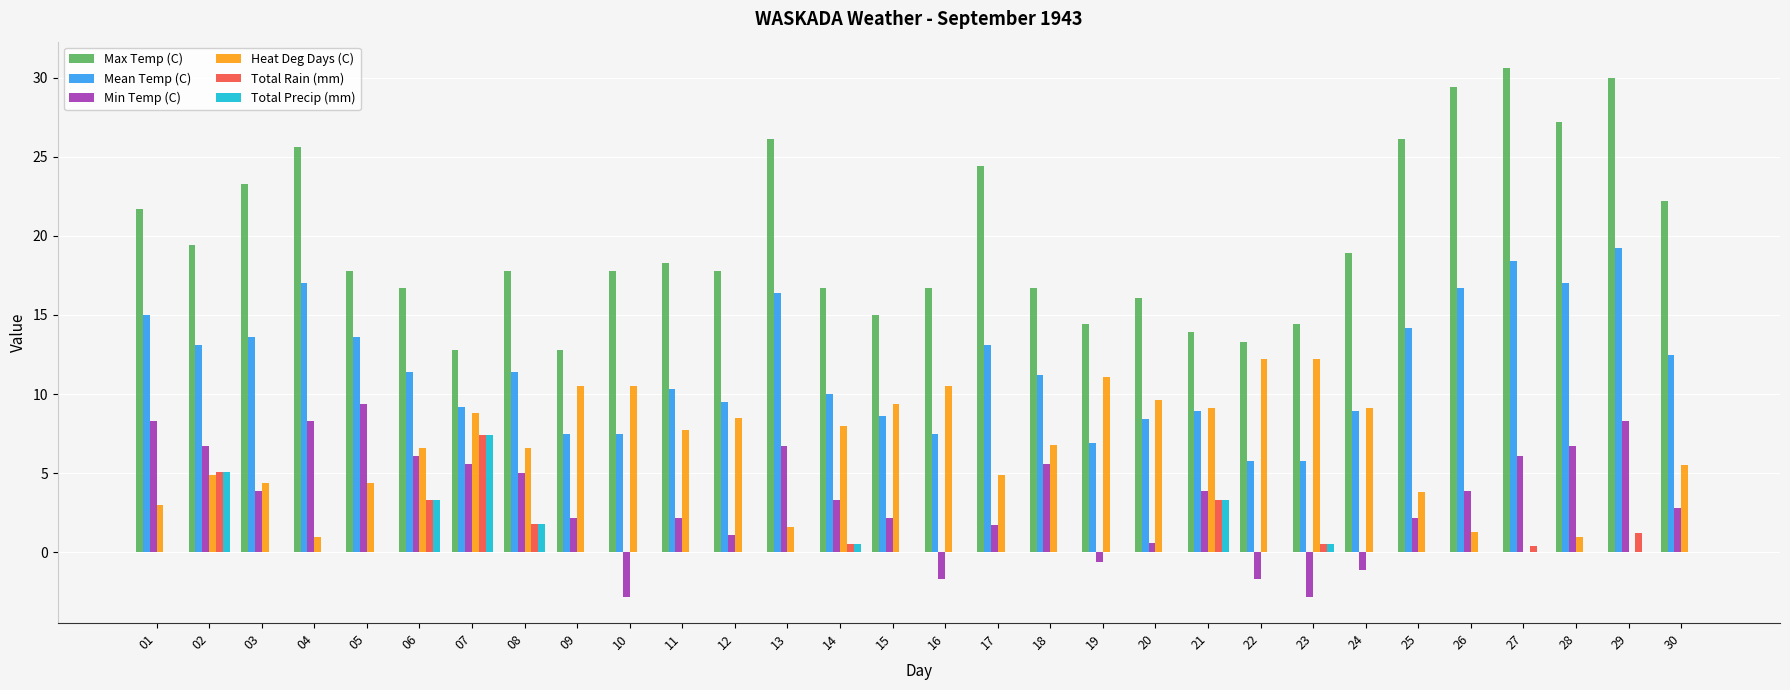

Count the number of data series in this chart.

6